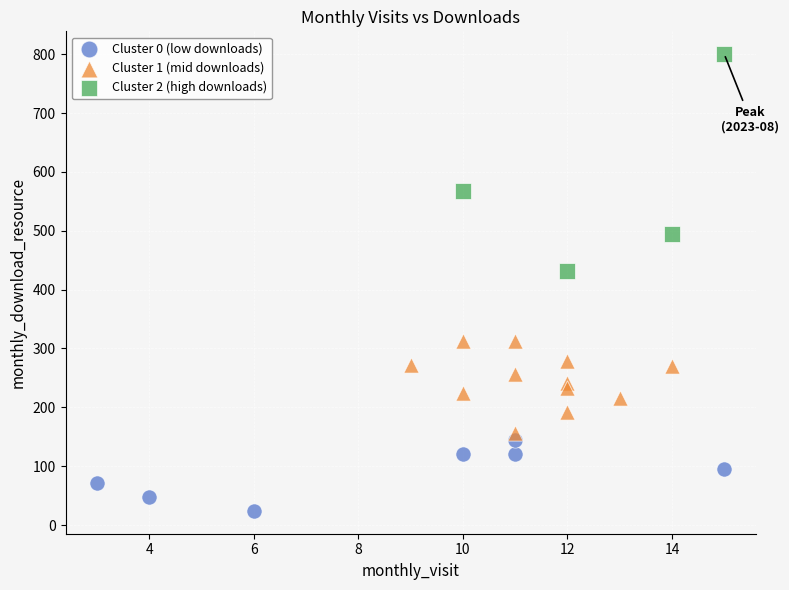

Which series contains the highest Y value?

Cluster 2 (high downloads)